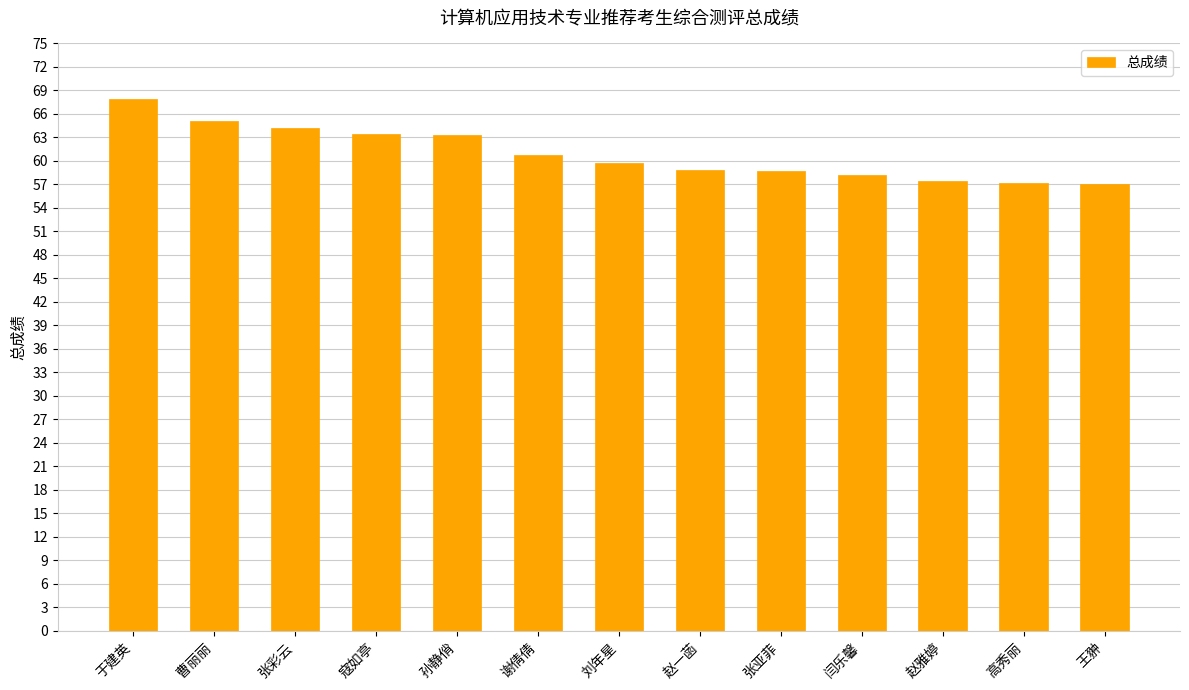

How many series are shown in this chart?

1